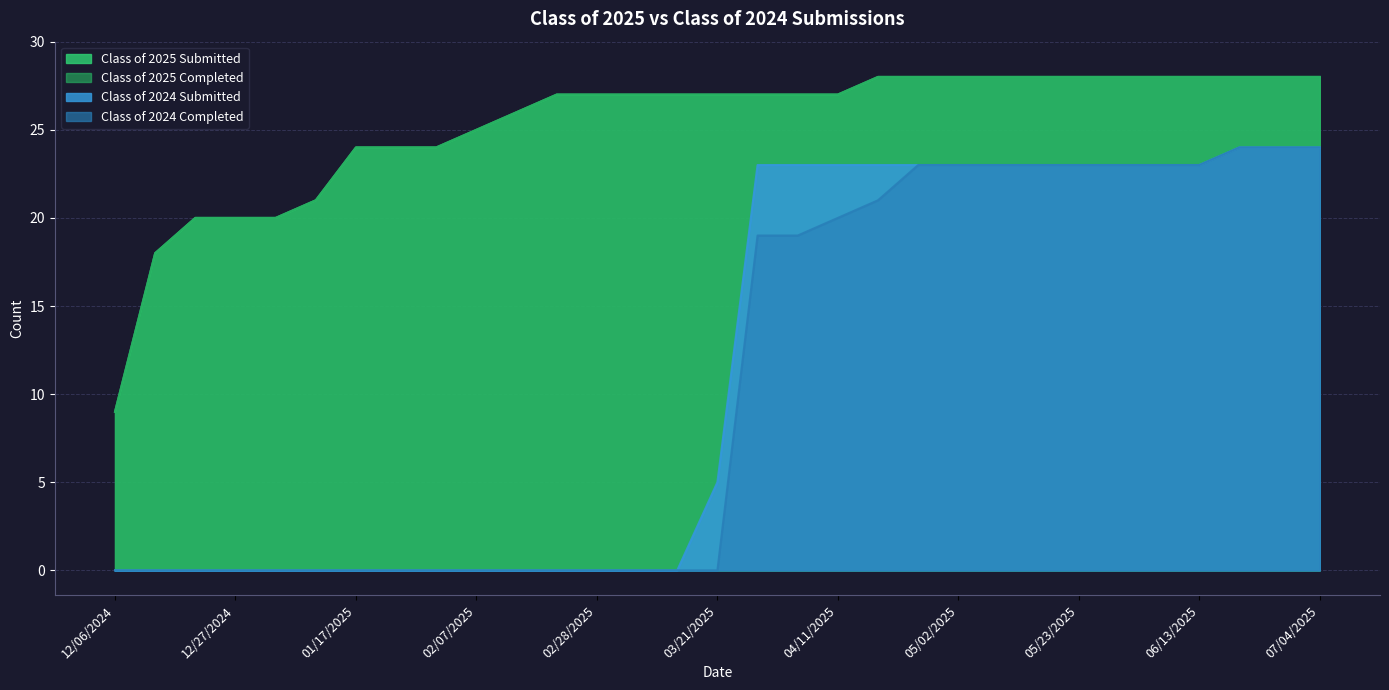

At how many categories does at least one series exceed 23?

25